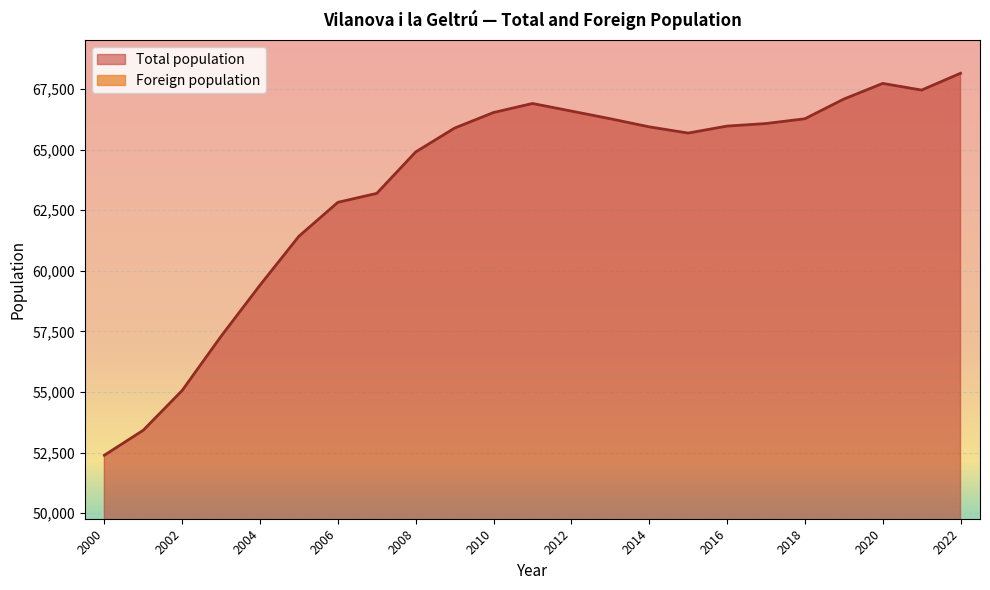

The Foreign population series shows 6832 at 2016. True or false?

True